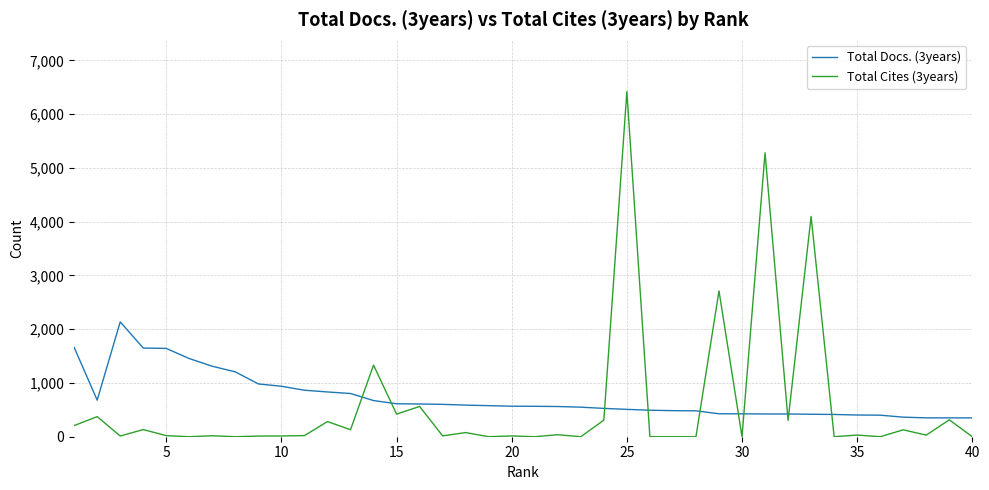

List the series in order of their peak value, highest first.

Total Cites (3years), Total Docs. (3years)